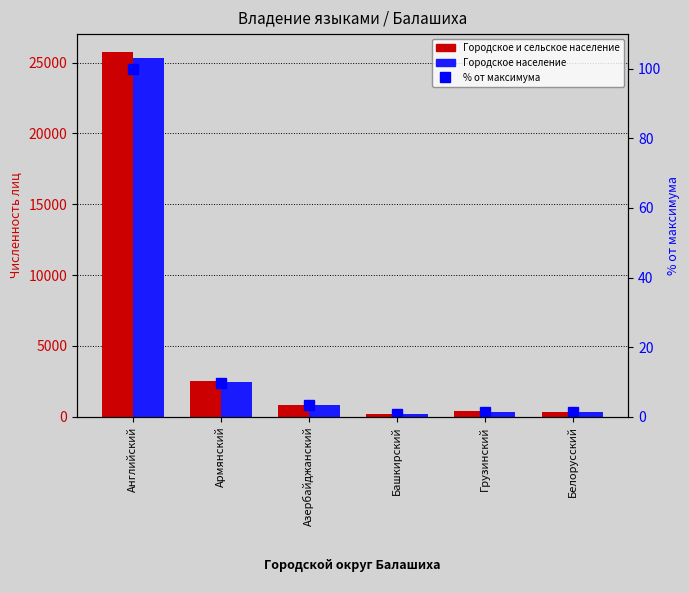

Reading left to right, what are all the values shown in this chart?

Городское и сельское население: Английский=25729.0	Армянский=2487.0	Азербайджанский=834.0	Башкирский=166.0	Грузинский=364.0	Белорусский=344.0
Городское население: Английский=25317.0	Армянский=2447.0	Азербайджанский=826.0	Башкирский=166.0	Грузинский=354.0	Белорусский=343.0
% от максимума: Английский=100.0	Армянский=9.7	Азербайджанский=3.2	Башкирский=0.6	Грузинский=1.4	Белорусский=1.3